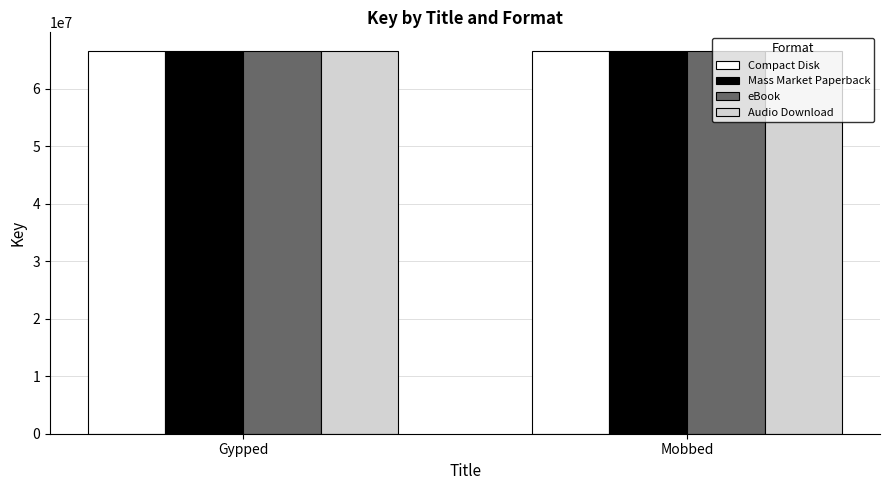

Does the chart contain any negative values?

No